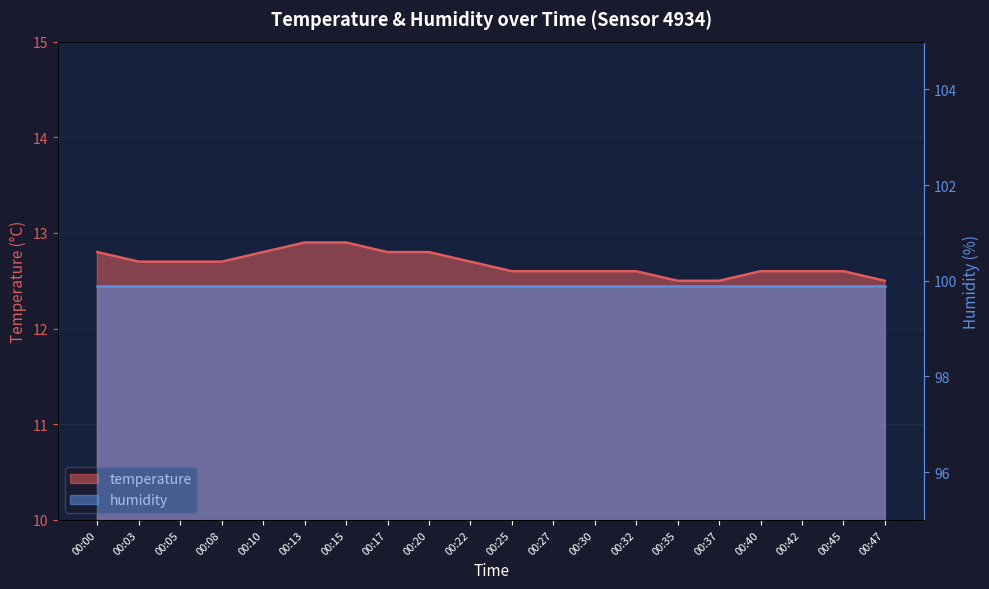

Reading right to left, list all the values displayed in this chart.

12.5	12.6	12.6	12.6	12.5	12.5	12.6	12.6	12.6	12.6	12.7	12.8	12.8	12.9	12.9	12.8	12.7	12.7	12.7	12.8